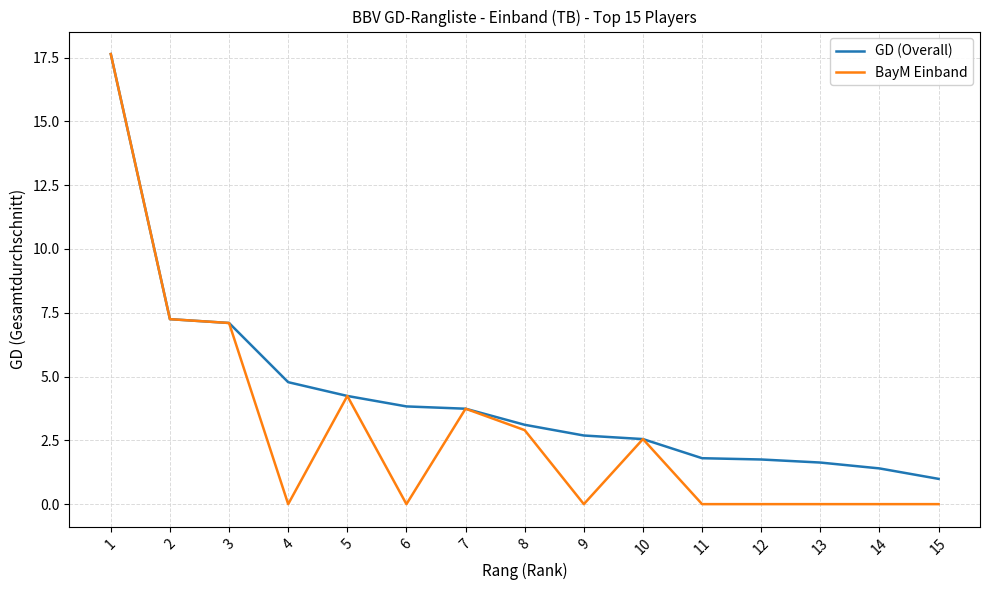

At which label does GD (Overall) first exceed 3?

1